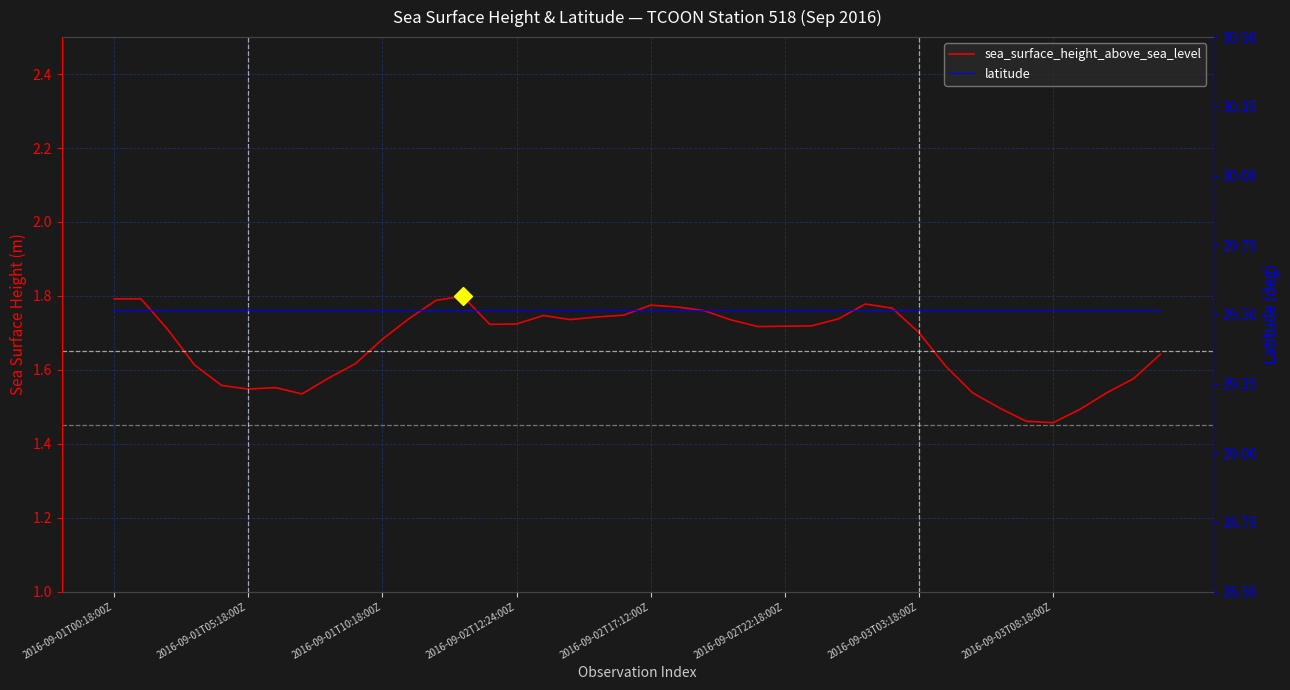

How many lines are shown in the chart?

2